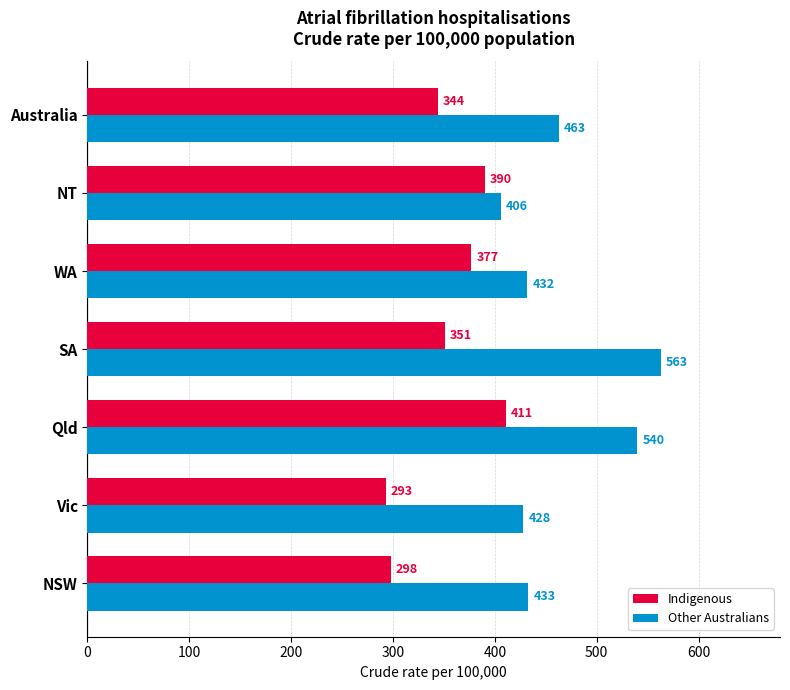

True or false: Indigenous has a value of 411 at Qld.

True